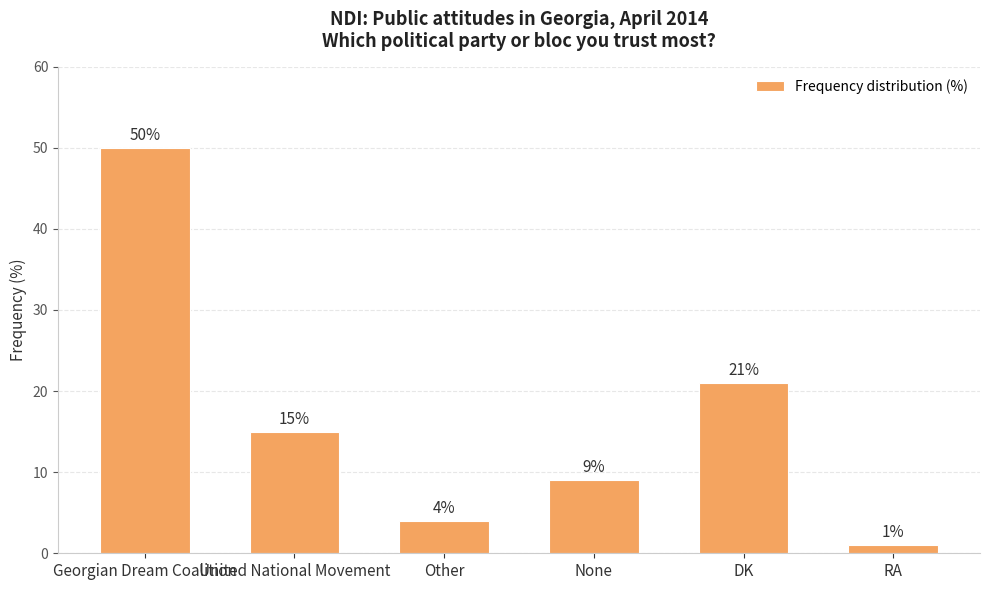

Reading left to right, extract all data points from this chart.

Georgian Dream Coalition=50	United National Movement=15	Other=4	None=9	DK=21	RA=1